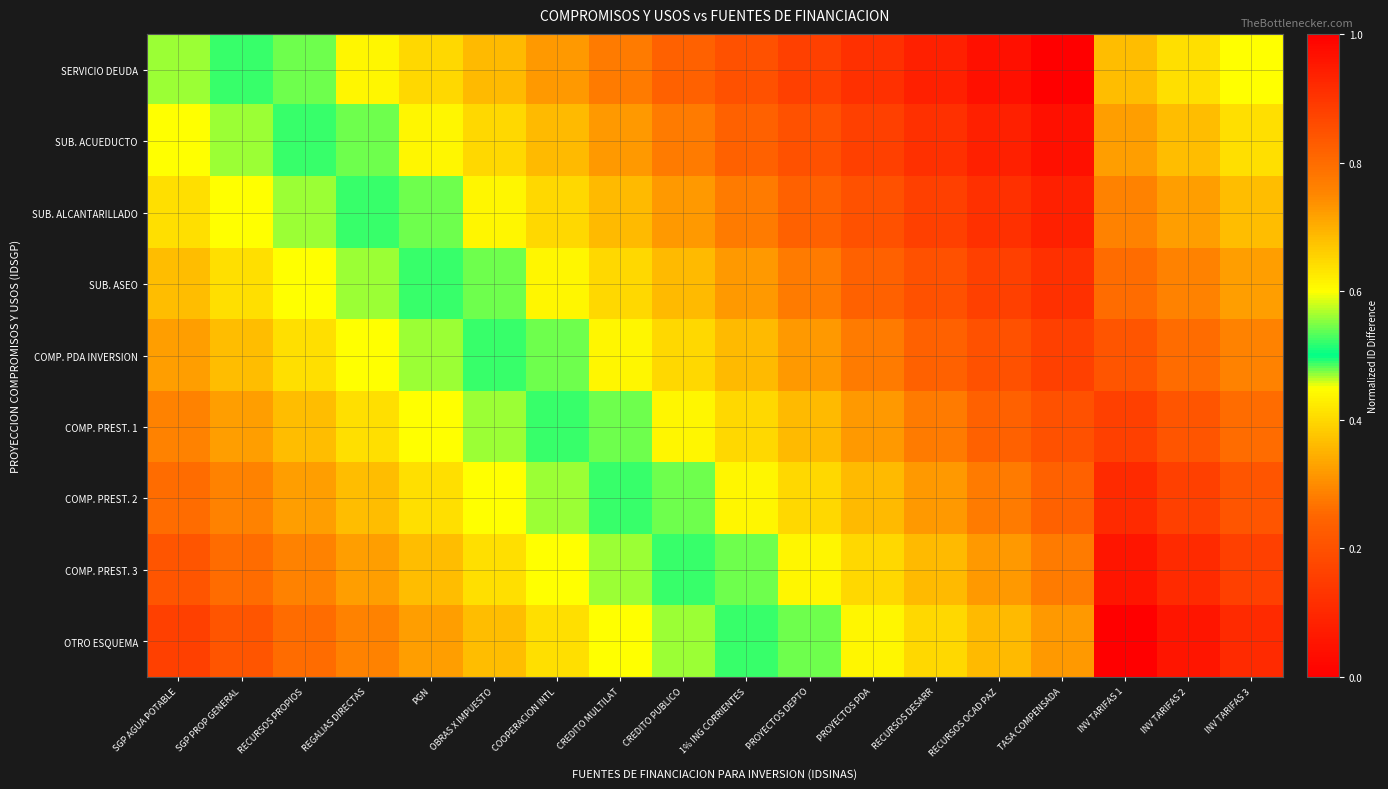

Reading left to right, list all the values displayed in this chart.

SERVICIO DEUDA: SGP AGUA POTABLE=0.6	SGP PROP GENERAL=0.5	RECURSOS PROPIOS=0.5	REGALIAS DIRECTAS=0.4	PGN=0.4	OBRAS X IMPUESTO=0.4	COOPERACION INTL=0.3	CREDITO MULTILAT=0.3	CREDITO PUBLICO=0.2	1% ING CORRIENTES=0.2	PROYECTOS DEPTO=0.2	PROYECTOS PDA=0.1	RECURSOS DESARR=0.1	RECURSOS OCAD PAZ=0.0	TASA COMPENSADA=0.0	INV TARIFAS 1=0.7	INV TARIFAS 2=0.6	INV TARIFAS 3=0.6
SUB. ACUEDUCTO: SGP AGUA POTABLE=0.6	SGP PROP GENERAL=0.6	RECURSOS PROPIOS=0.5	REGALIAS DIRECTAS=0.5	PGN=0.4	OBRAS X IMPUESTO=0.4	COOPERACION INTL=0.4	CREDITO MULTILAT=0.3	CREDITO PUBLICO=0.3	1% ING CORRIENTES=0.2	PROYECTOS DEPTO=0.2	PROYECTOS PDA=0.2	RECURSOS DESARR=0.1	RECURSOS OCAD PAZ=0.1	TASA COMPENSADA=0.0	INV TARIFAS 1=0.7	INV TARIFAS 2=0.7	INV TARIFAS 3=0.6
SUB. ALCANTARILLADO: SGP AGUA POTABLE=0.6	SGP PROP GENERAL=0.6	RECURSOS PROPIOS=0.6	REGALIAS DIRECTAS=0.5	PGN=0.5	OBRAS X IMPUESTO=0.4	COOPERACION INTL=0.4	CREDITO MULTILAT=0.4	CREDITO PUBLICO=0.3	1% ING CORRIENTES=0.3	PROYECTOS DEPTO=0.2	PROYECTOS PDA=0.2	RECURSOS DESARR=0.2	RECURSOS OCAD PAZ=0.1	TASA COMPENSADA=0.1	INV TARIFAS 1=0.8	INV TARIFAS 2=0.7	INV TARIFAS 3=0.7
SUB. ASEO: SGP AGUA POTABLE=0.7	SGP PROP GENERAL=0.6	RECURSOS PROPIOS=0.6	REGALIAS DIRECTAS=0.6	PGN=0.5	OBRAS X IMPUESTO=0.5	COOPERACION INTL=0.4	CREDITO MULTILAT=0.4	CREDITO PUBLICO=0.4	1% ING CORRIENTES=0.3	PROYECTOS DEPTO=0.3	PROYECTOS PDA=0.2	RECURSOS DESARR=0.2	RECURSOS OCAD PAZ=0.2	TASA COMPENSADA=0.1	INV TARIFAS 1=0.8	INV TARIFAS 2=0.8	INV TARIFAS 3=0.7
COMP. PDA INVERSION: SGP AGUA POTABLE=0.7	SGP PROP GENERAL=0.7	RECURSOS PROPIOS=0.6	REGALIAS DIRECTAS=0.6	PGN=0.6	OBRAS X IMPUESTO=0.5	COOPERACION INTL=0.5	CREDITO MULTILAT=0.4	CREDITO PUBLICO=0.4	1% ING CORRIENTES=0.4	PROYECTOS DEPTO=0.3	PROYECTOS PDA=0.3	RECURSOS DESARR=0.2	RECURSOS OCAD PAZ=0.2	TASA COMPENSADA=0.2	INV TARIFAS 1=0.8	INV TARIFAS 2=0.8	INV TARIFAS 3=0.8
COMP. PREST. 1: SGP AGUA POTABLE=0.8	SGP PROP GENERAL=0.7	RECURSOS PROPIOS=0.7	REGALIAS DIRECTAS=0.6	PGN=0.6	OBRAS X IMPUESTO=0.6	COOPERACION INTL=0.5	CREDITO MULTILAT=0.5	CREDITO PUBLICO=0.4	1% ING CORRIENTES=0.4	PROYECTOS DEPTO=0.4	PROYECTOS PDA=0.3	RECURSOS DESARR=0.3	RECURSOS OCAD PAZ=0.2	TASA COMPENSADA=0.2	INV TARIFAS 1=0.9	INV TARIFAS 2=0.8	INV TARIFAS 3=0.8
COMP. PREST. 2: SGP AGUA POTABLE=0.8	SGP PROP GENERAL=0.8	RECURSOS PROPIOS=0.7	REGALIAS DIRECTAS=0.7	PGN=0.6	OBRAS X IMPUESTO=0.6	COOPERACION INTL=0.6	CREDITO MULTILAT=0.5	CREDITO PUBLICO=0.5	1% ING CORRIENTES=0.4	PROYECTOS DEPTO=0.4	PROYECTOS PDA=0.4	RECURSOS DESARR=0.3	RECURSOS OCAD PAZ=0.3	TASA COMPENSADA=0.2	INV TARIFAS 1=0.9	INV TARIFAS 2=0.9	INV TARIFAS 3=0.8
COMP. PREST. 3: SGP AGUA POTABLE=0.8	SGP PROP GENERAL=0.8	RECURSOS PROPIOS=0.8	REGALIAS DIRECTAS=0.7	PGN=0.7	OBRAS X IMPUESTO=0.6	COOPERACION INTL=0.6	CREDITO MULTILAT=0.6	CREDITO PUBLICO=0.5	1% ING CORRIENTES=0.5	PROYECTOS DEPTO=0.4	PROYECTOS PDA=0.4	RECURSOS DESARR=0.4	RECURSOS OCAD PAZ=0.3	TASA COMPENSADA=0.3	INV TARIFAS 1=1.0	INV TARIFAS 2=0.9	INV TARIFAS 3=0.9
OTRO ESQUEMA: SGP AGUA POTABLE=0.9	SGP PROP GENERAL=0.8	RECURSOS PROPIOS=0.8	REGALIAS DIRECTAS=0.8	PGN=0.7	OBRAS X IMPUESTO=0.7	COOPERACION INTL=0.6	CREDITO MULTILAT=0.6	CREDITO PUBLICO=0.6	1% ING CORRIENTES=0.5	PROYECTOS DEPTO=0.5	PROYECTOS PDA=0.4	RECURSOS DESARR=0.4	RECURSOS OCAD PAZ=0.4	TASA COMPENSADA=0.3	INV TARIFAS 1=1.0	INV TARIFAS 2=1.0	INV TARIFAS 3=0.9